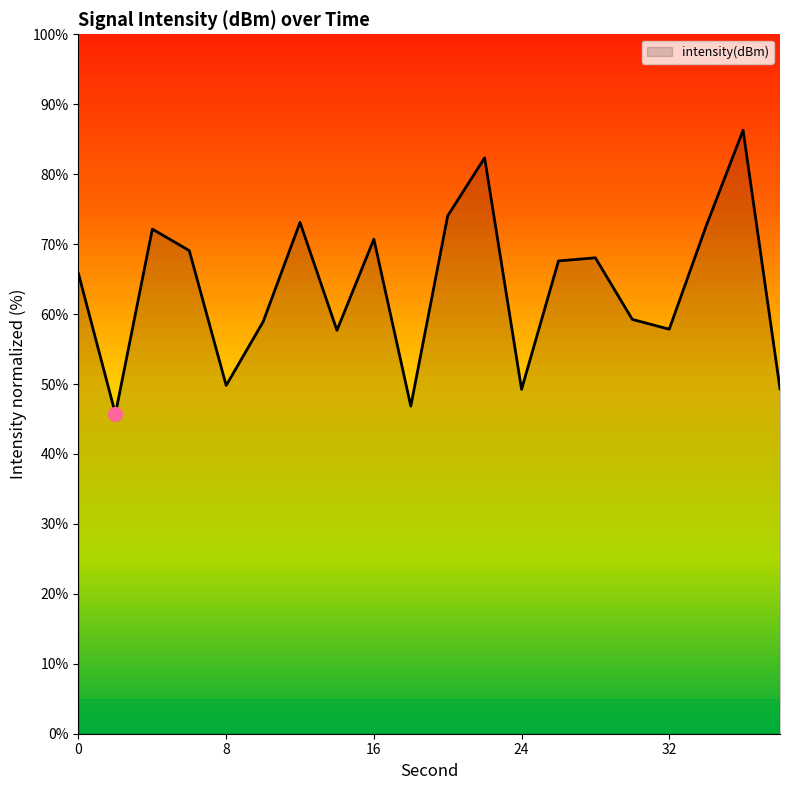

What is the sum of all values?

1276.2